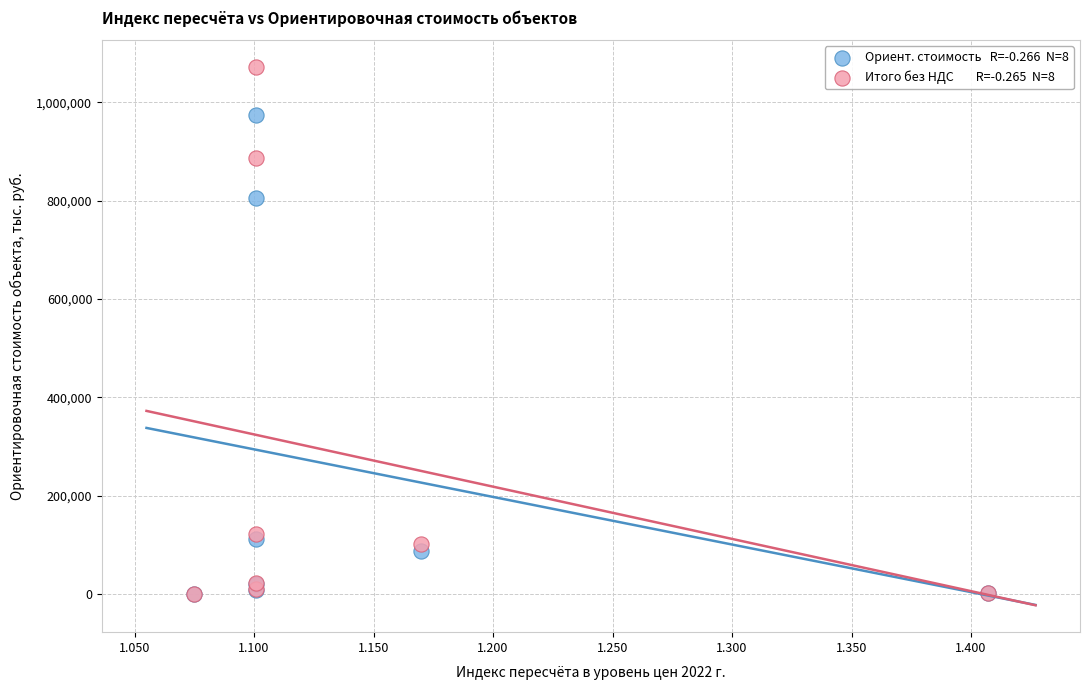

Across all series, what Y value is closest to 536069?

806464.8